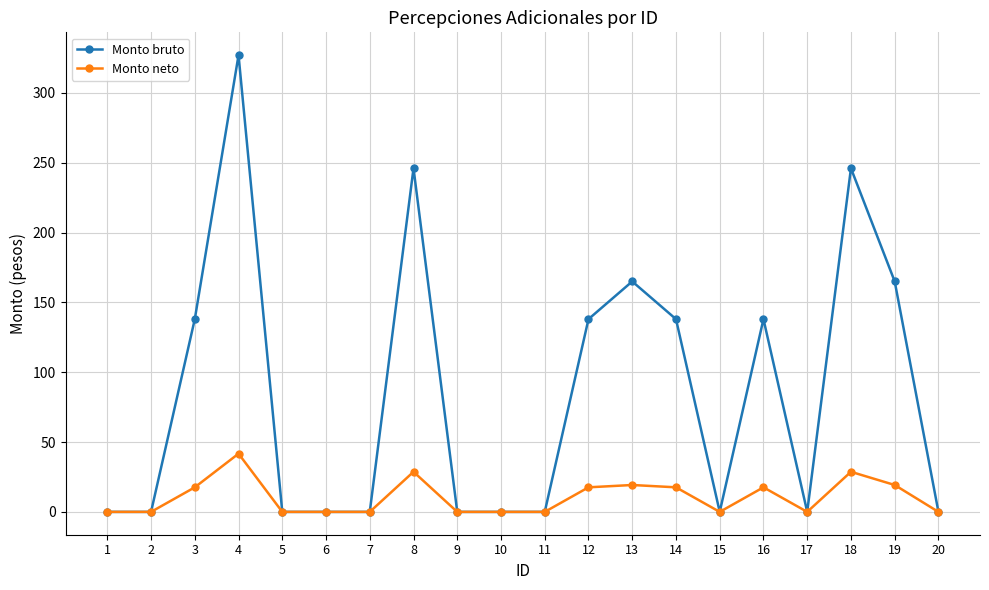

At how many categories does at least one series exceed 325?

1